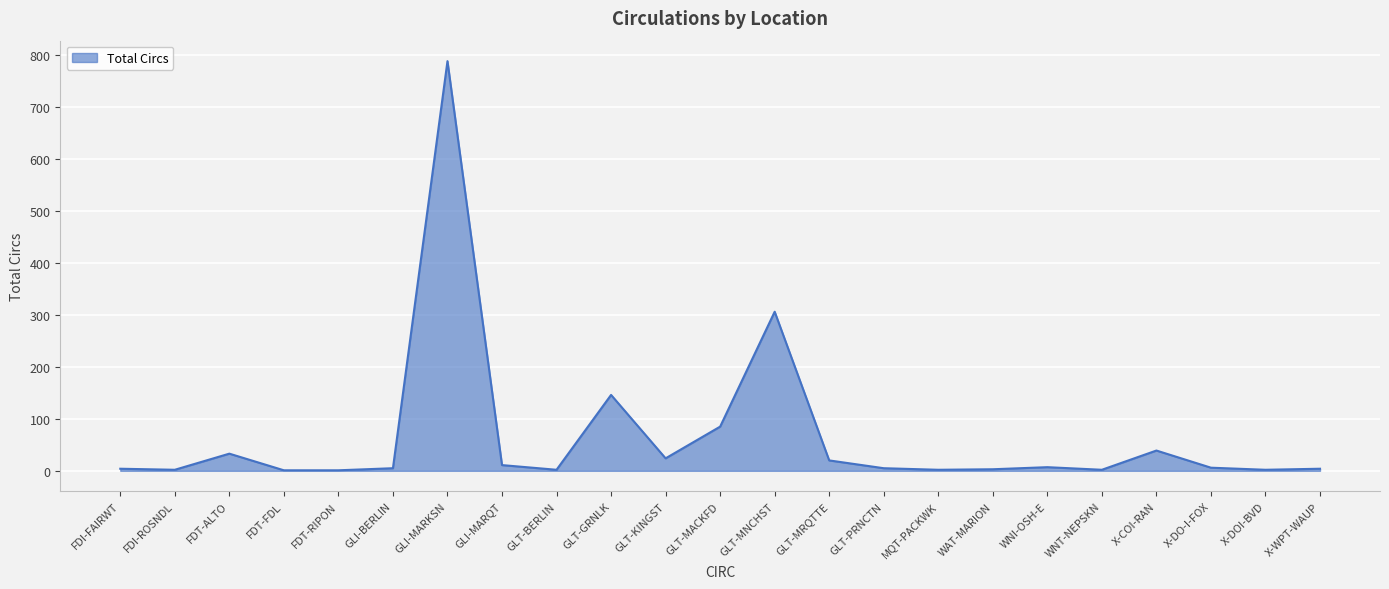

What is the difference between the values at GLT-PRNCTN and GLT-MNCHST?

301